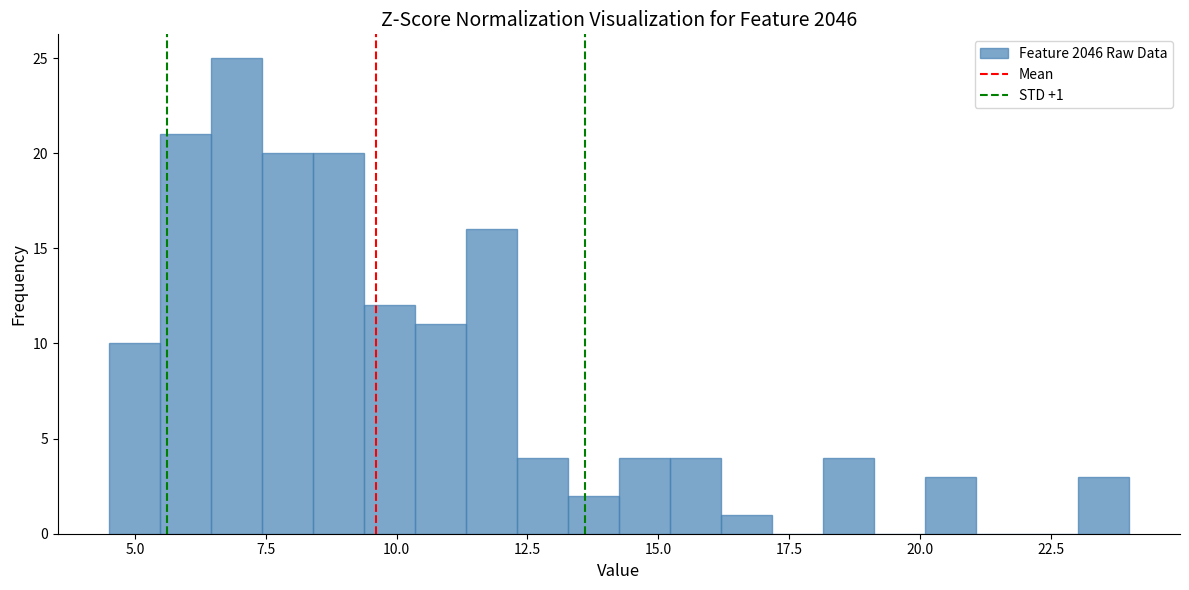

Around what value on the x-axis is the tallest bar? Give the approximate position of its centre, as read against the axis.

7.0